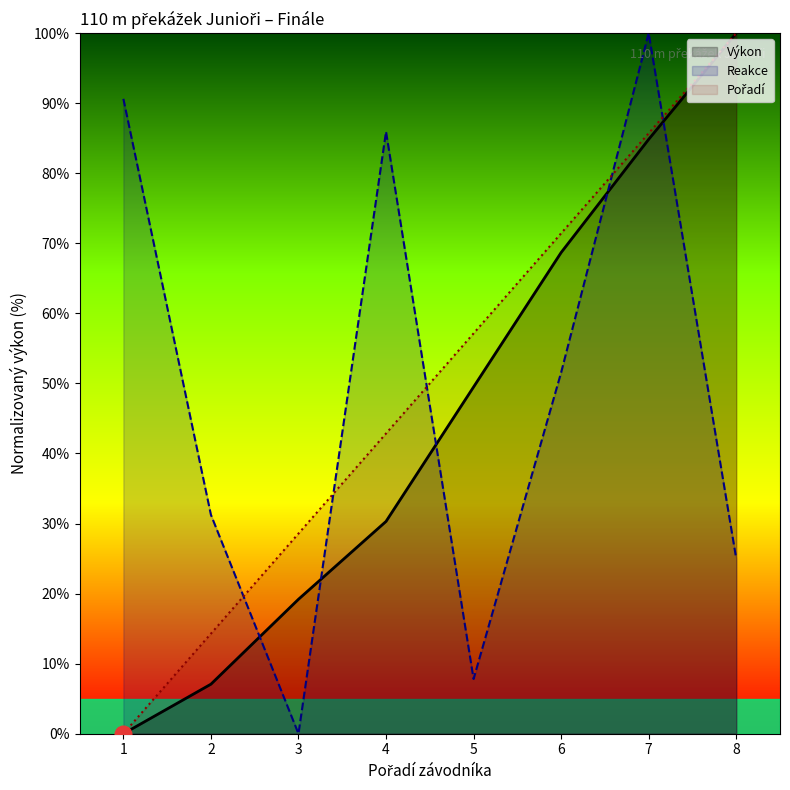

What is the highest value of the Reakce series?

100.0